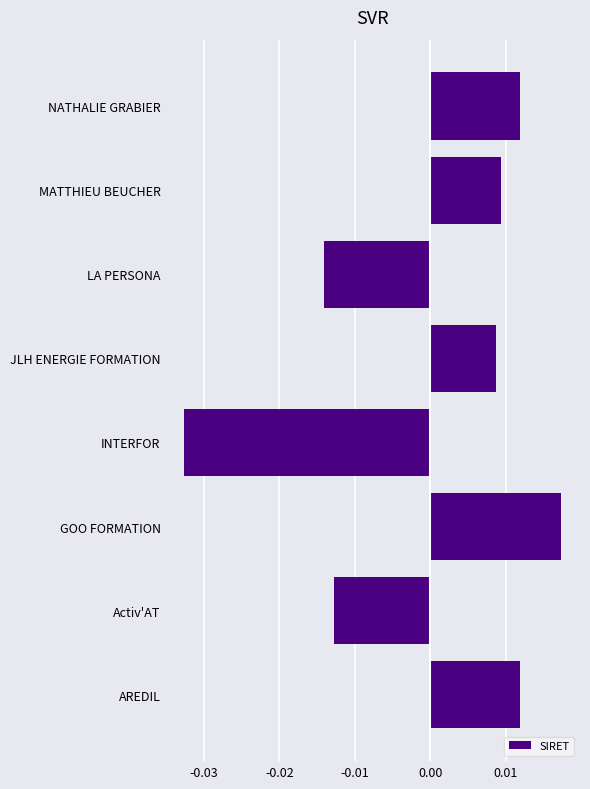

How many values are between 0 and 1?

5